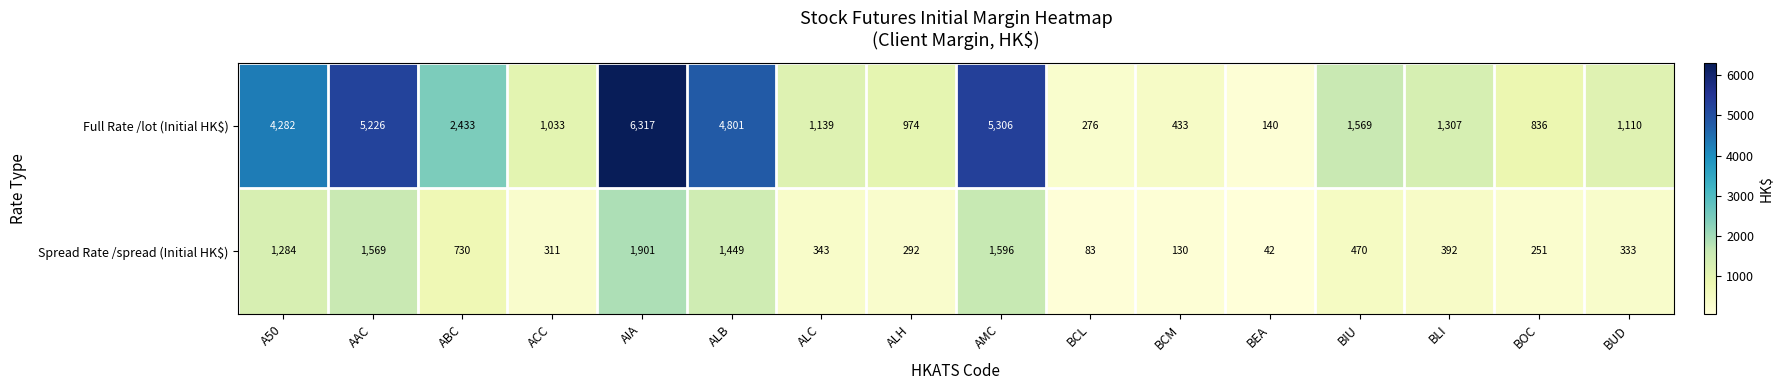

Count the number of categories in the chart.

16